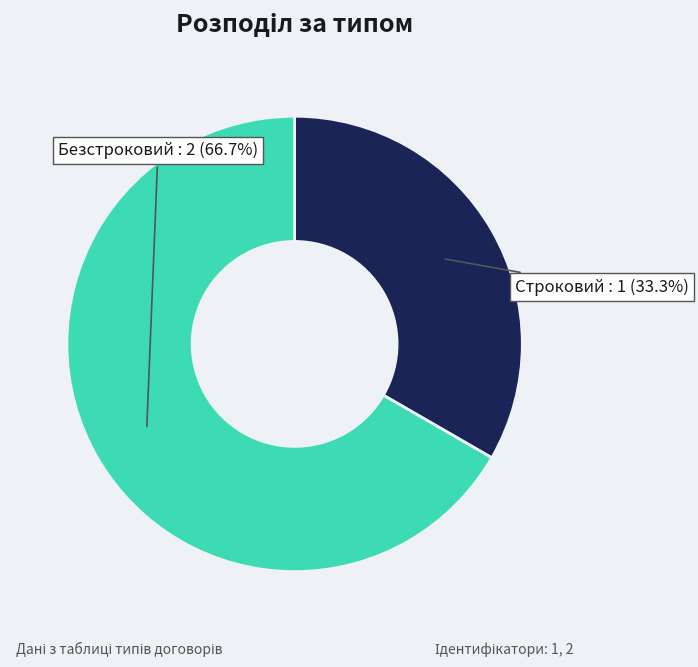

To the nearest percent, what portion does Строковий represent?

33%